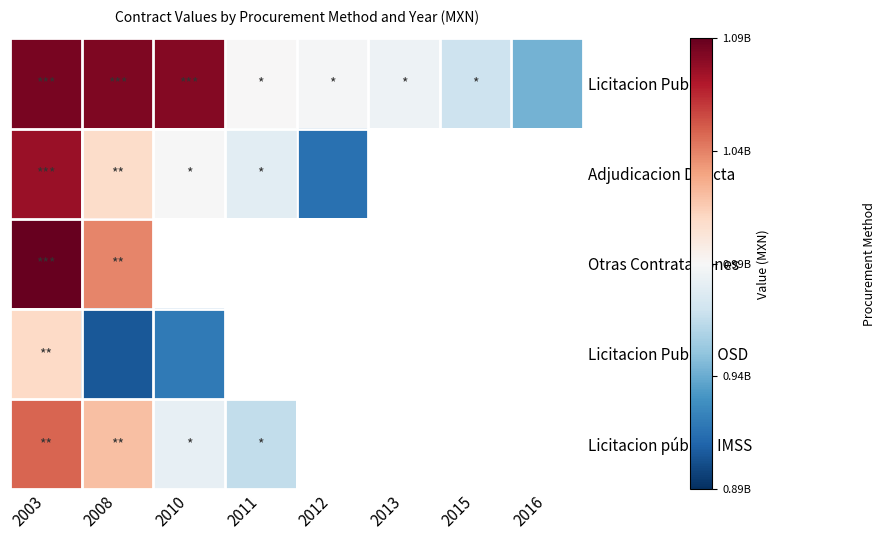

What is the minimum value for Licitacion pública IMSS?

964759996.8